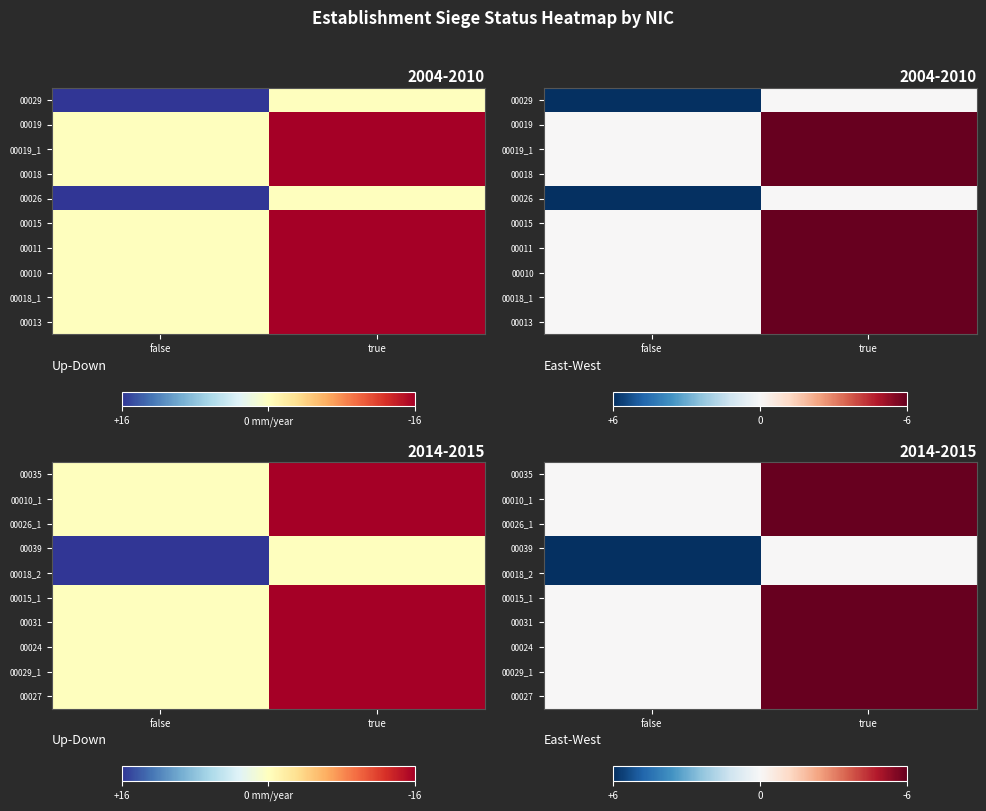

At which category is the sum across all series the highest?

true